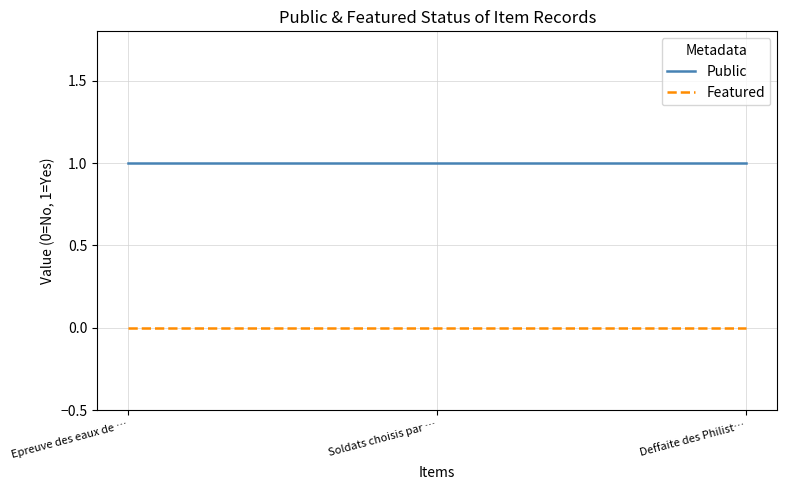

Reading left to right, list all the values displayed in this chart.

Public: 1	1	1
Featured: 0	0	0